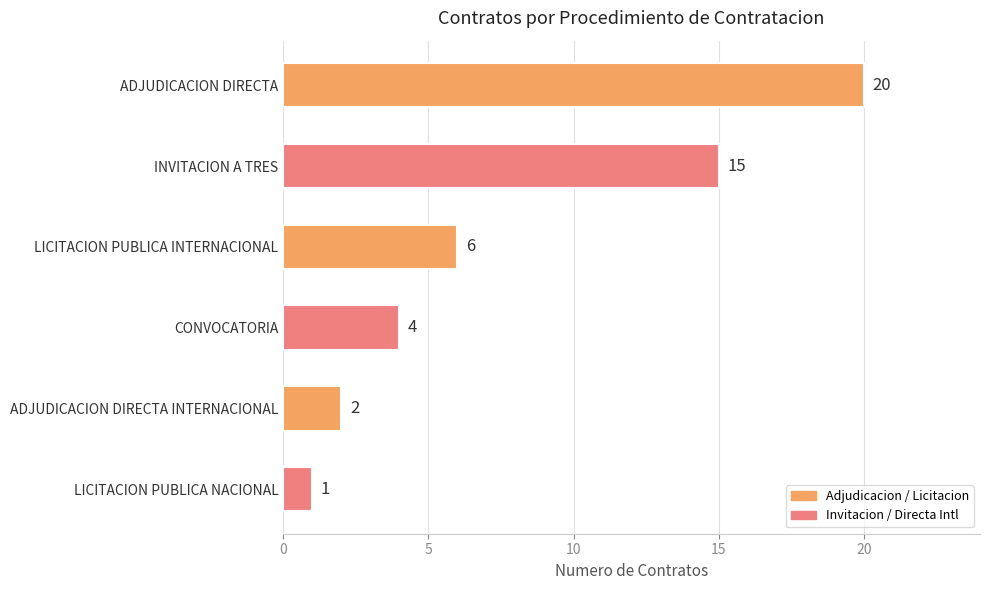

Reading bottom to top, transcribe all the data shown in this chart.

1	2	4	6	15	20